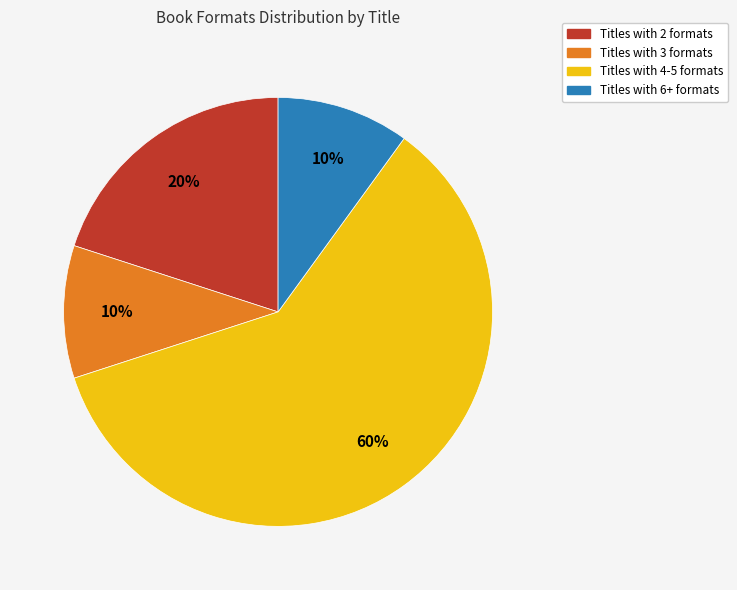

Does any single category account for the majority?

Yes